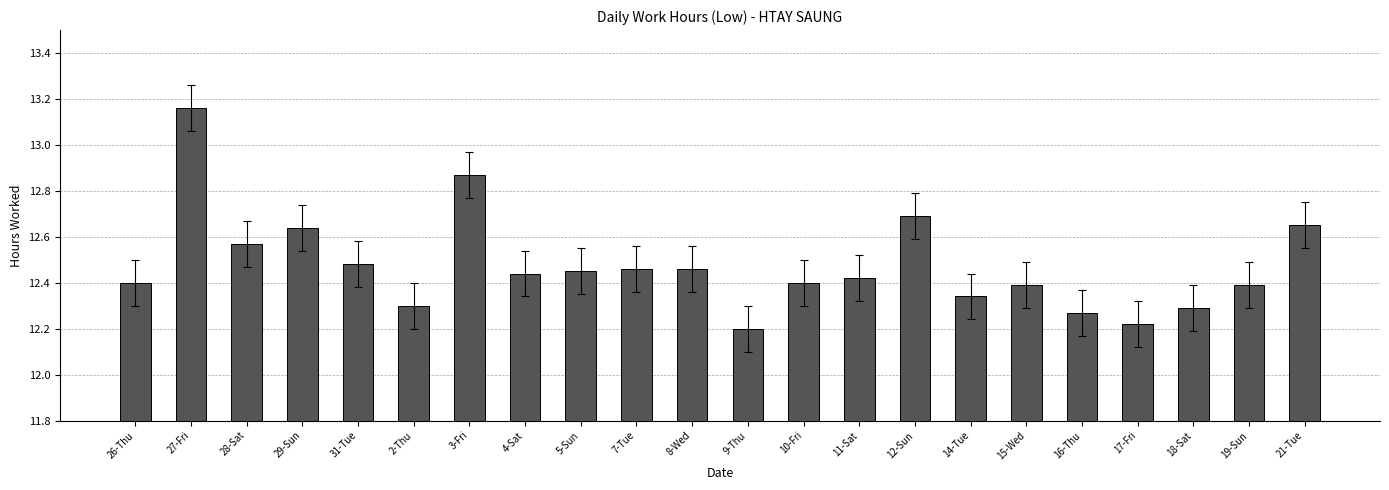

At which category does the chart reach its peak across all series?

27-Fri